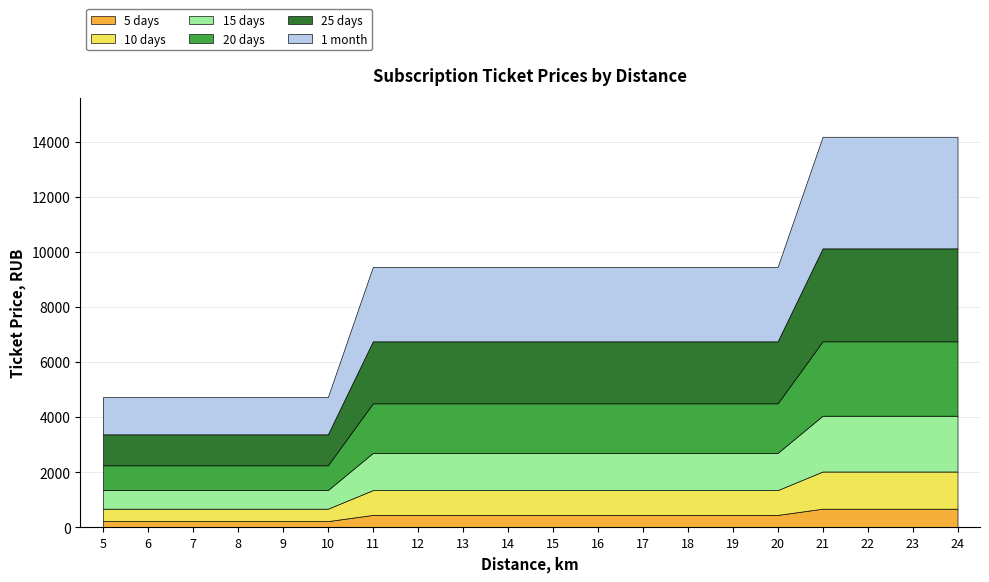

Between 18 and 17, which is larger?

18